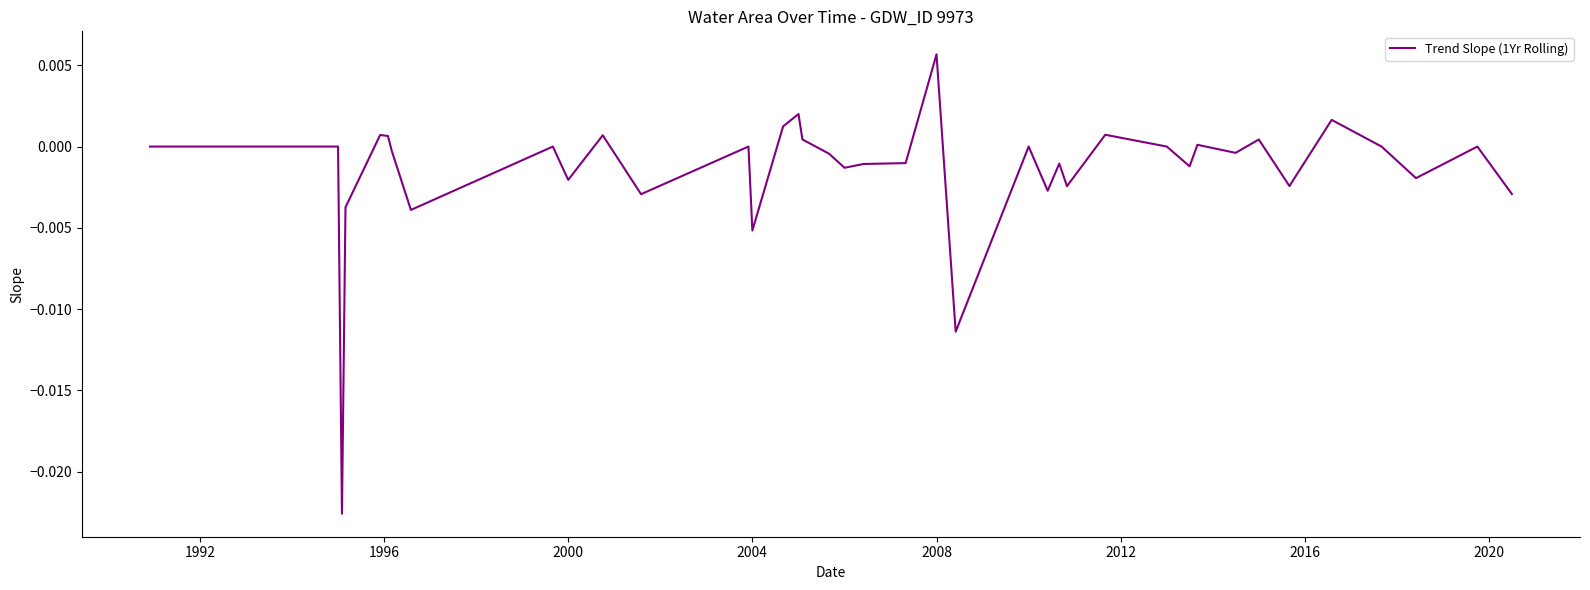

How many lines are shown in the chart?

1